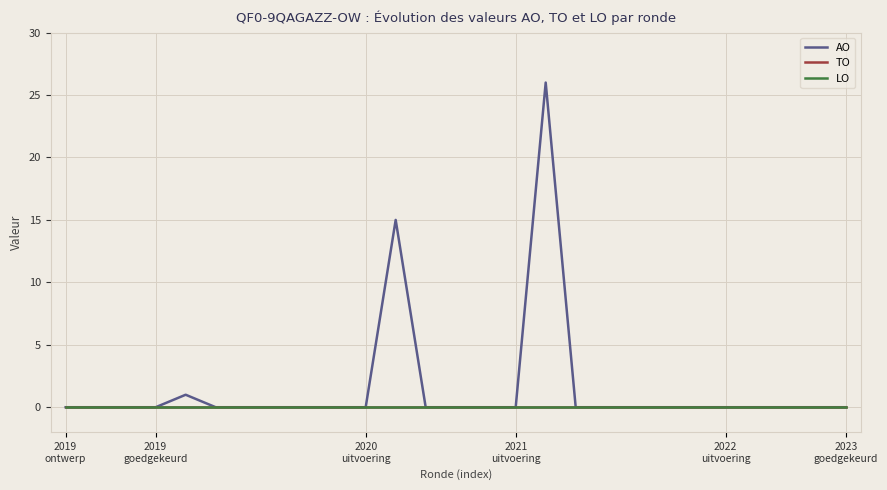

Which series has the widest spread of values?

AO